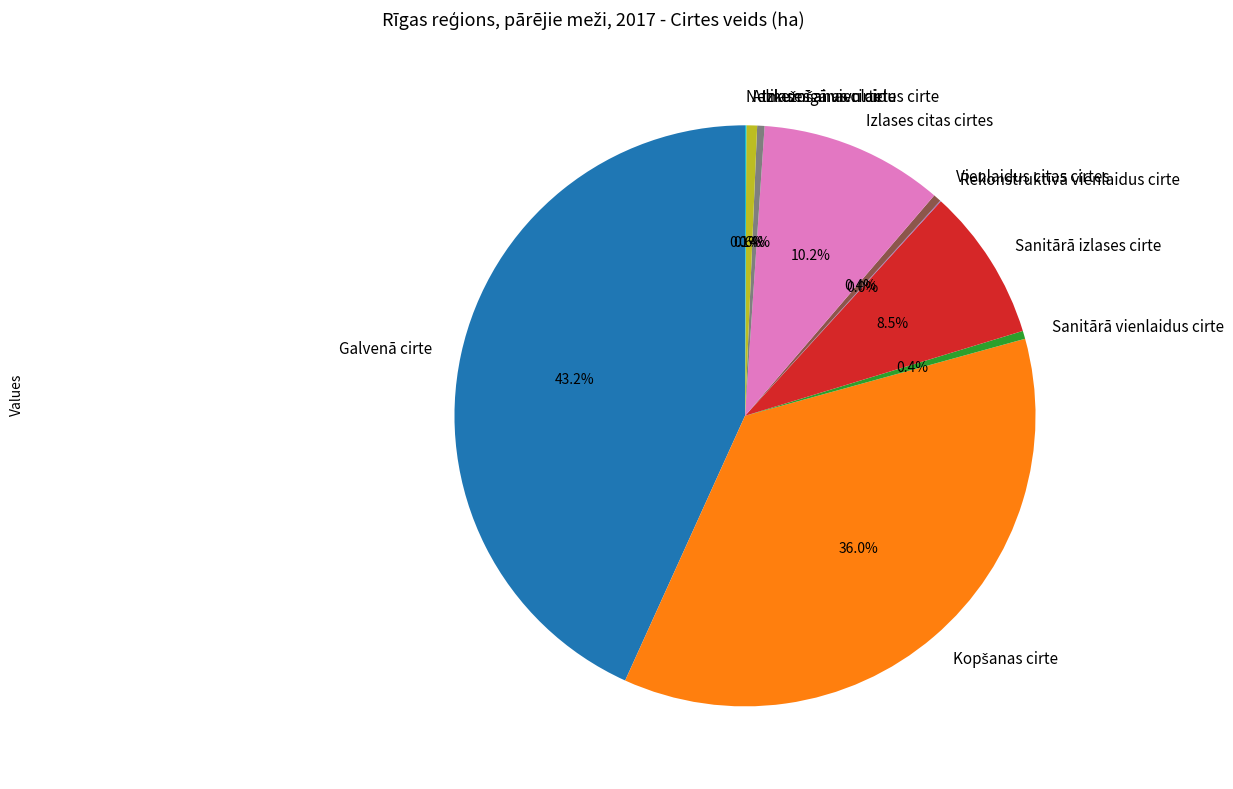

Which slice is the largest?

Galvenā cirte